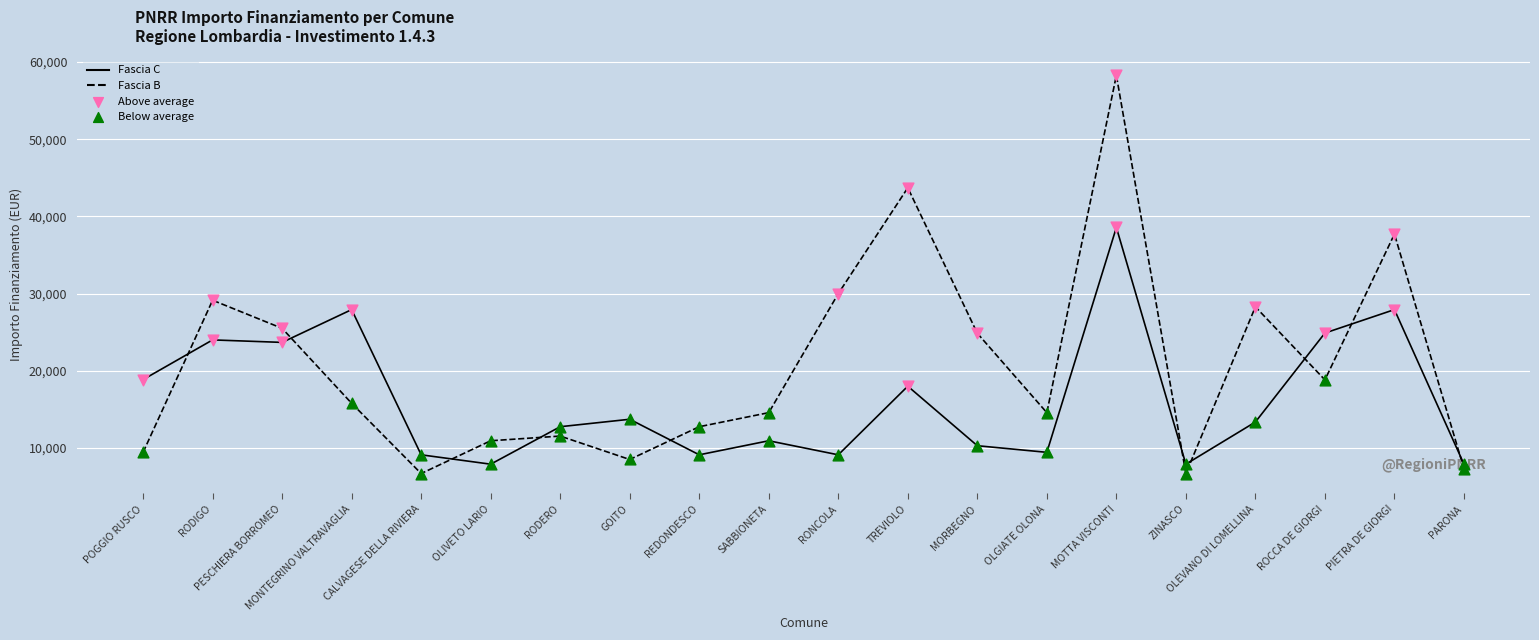

Between PESCHIERA BORROMEO and MONTEGRINO VALTRAVAGLIA, which series saw the biggest shift?

Fascia B